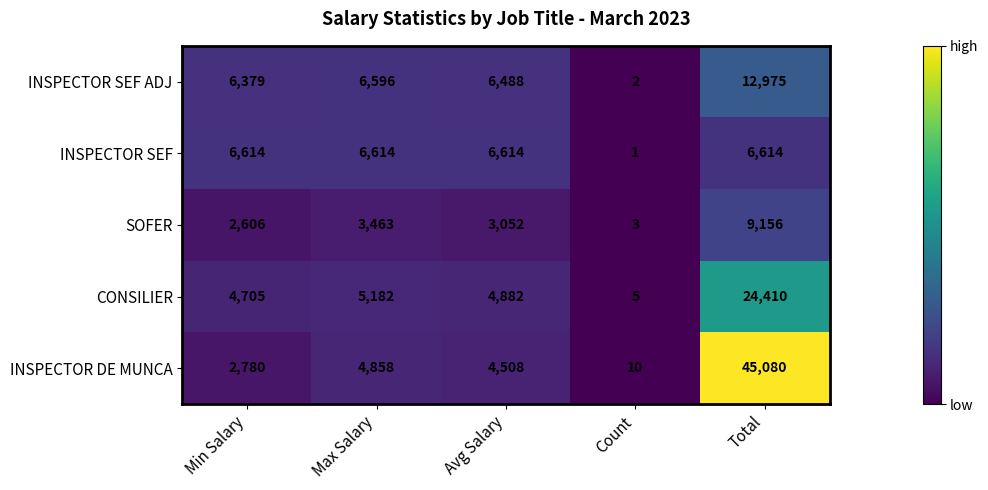

True or false: INSPECTOR SEF has a value of 6614 at Min Salary.

True